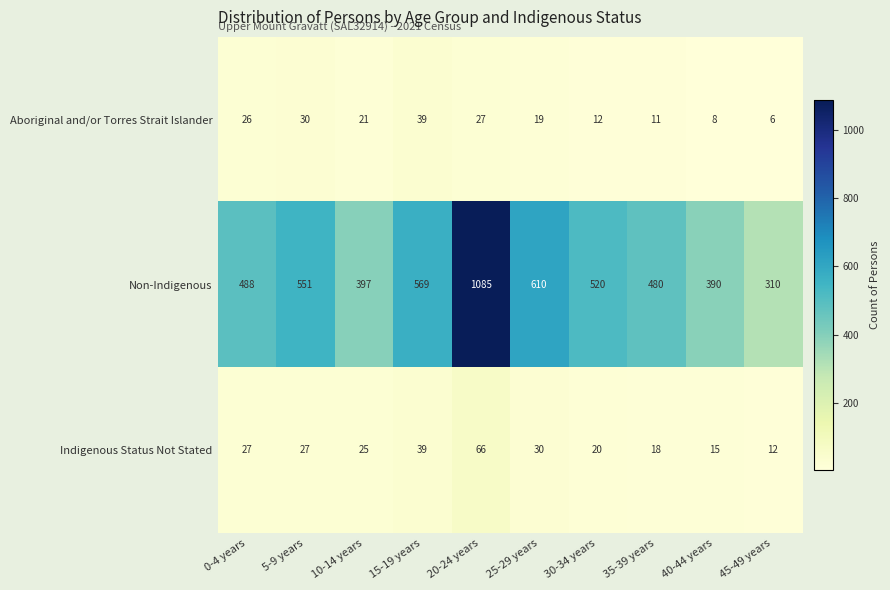

Rank the series at 5-9 years from highest to lowest value.

Non-Indigenous, Aboriginal and/or Torres Strait Islander, Indigenous Status Not Stated